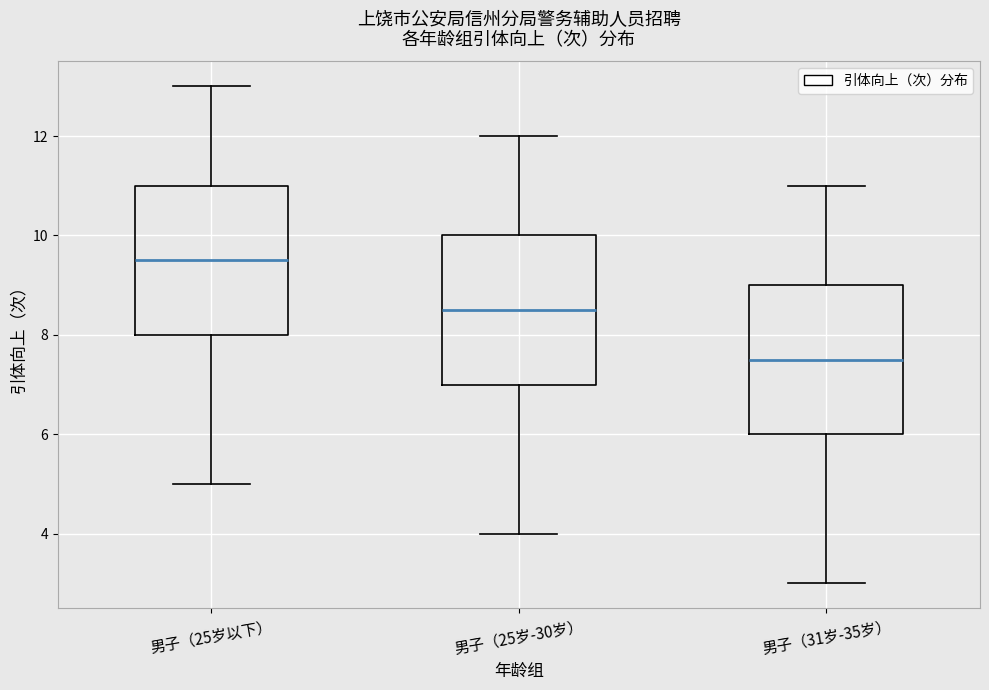

Reading left to right, transcribe this box plot: for each box, give where its median line is, the range the box spans, and where its two whiskers end, as read against the y-axis. The values are not printed on the chart, so give them approximately, as read against the axis.

男子（25岁以下）: median 9.6, box 8.0 to 11.0, whiskers 5.0 to 13.0
男子（25岁-30岁）: median 8.6, box 7.0 to 10.0, whiskers 4.0 to 12.0
男子（31岁-35岁）: median 7.6, box 6.0 to 9.0, whiskers 3.0 to 11.0